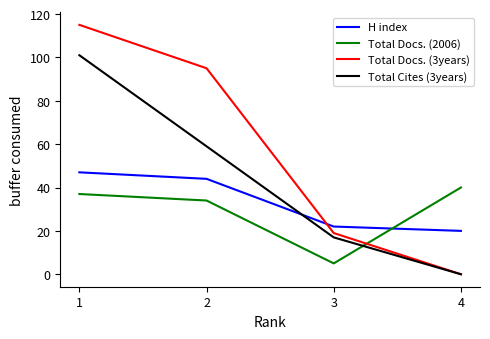

Does the chart have visible grid lines?

No